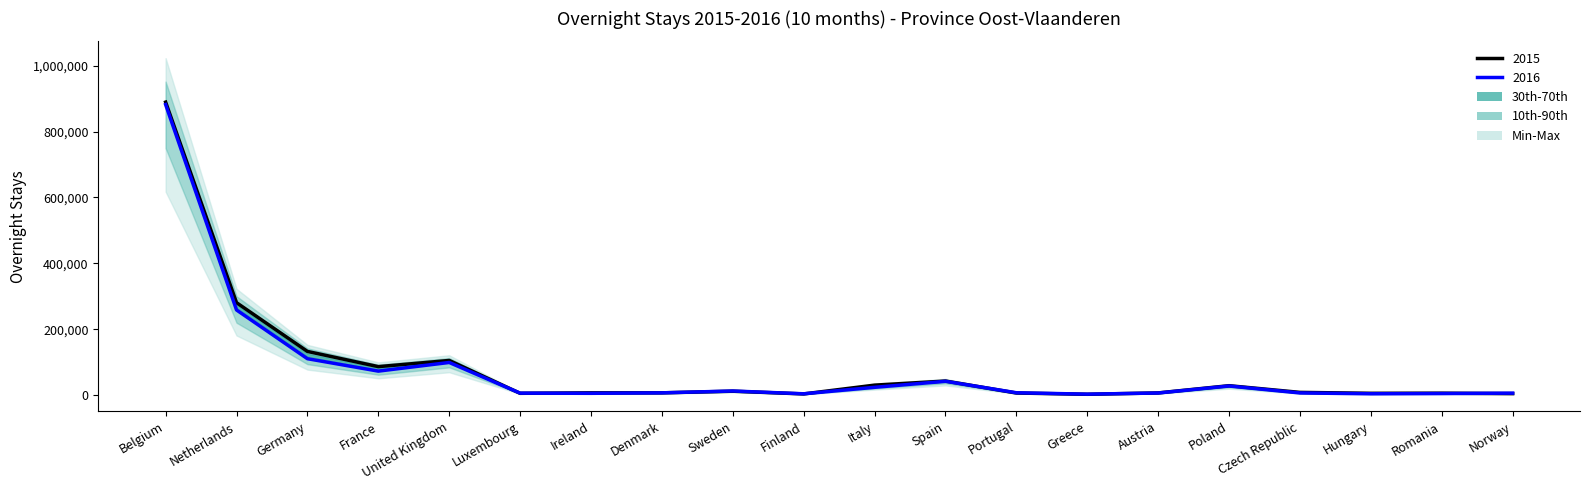

The value of 2015 at Belgium is 429358. True or false?

False